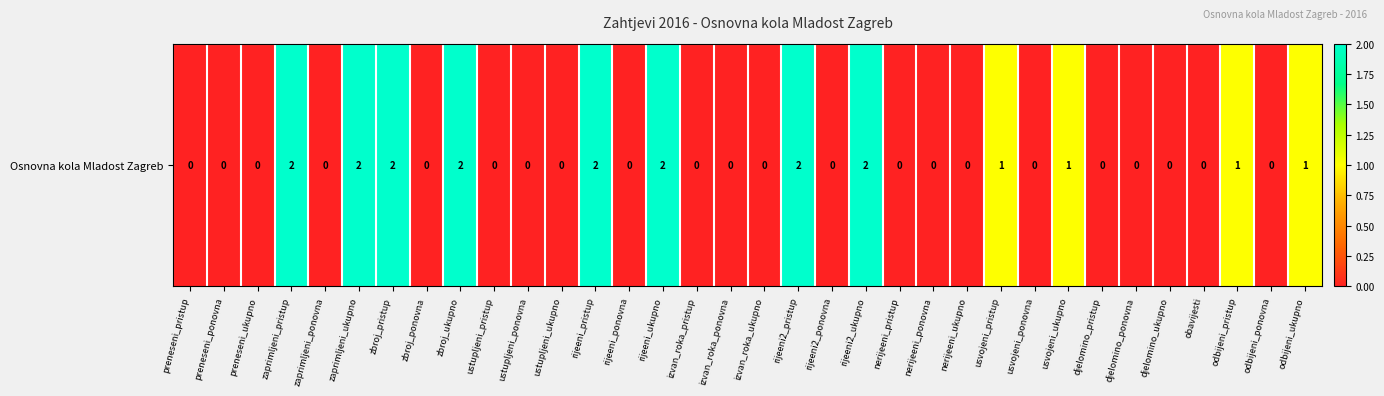

List the labels in order of value, largest first.

zaprimljeni_pristup, zaprimljeni_ukupno, zbroj_pristup, zbroj_ukupno, rijeeni_pristup, rijeeni_ukupno, rijeeni2_pristup, rijeeni2_ukupno, usvojeni_pristup, usvojeni_ukupno, odbijeni_pristup, odbijeni_ukupno, preneseni_pristup, preneseni_ponovna, preneseni_ukupno, zaprimljeni_ponovna, zbroj_ponovna, ustupljeni_pristup, ustupljeni_ponovna, ustupljeni_ukupno, rijeeni_ponovna, izvan_roka_pristup, izvan_roka_ponovna, izvan_roka_ukupno, rijeeni2_ponovna, nerijeeni_pristup, nerijeeni_ponovna, nerijeeni_ukupno, usvojeni_ponovna, djelomino_pristup, djelomino_ponovna, djelomino_ukupno, obavijesti, odbijeni_ponovna